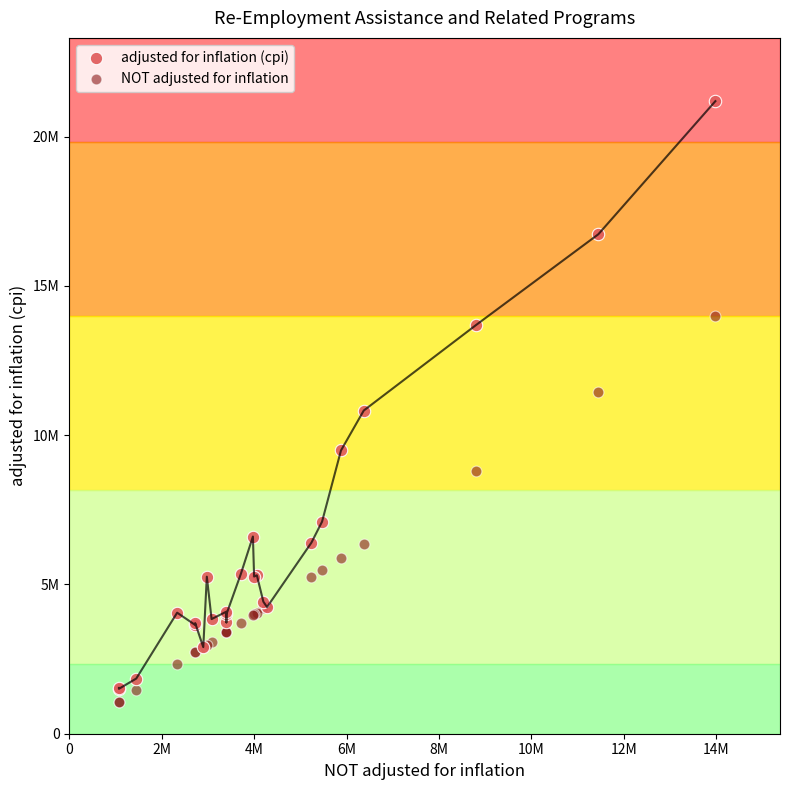

Which series reaches the maximum Y coordinate?

adjusted for inflation (cpi)